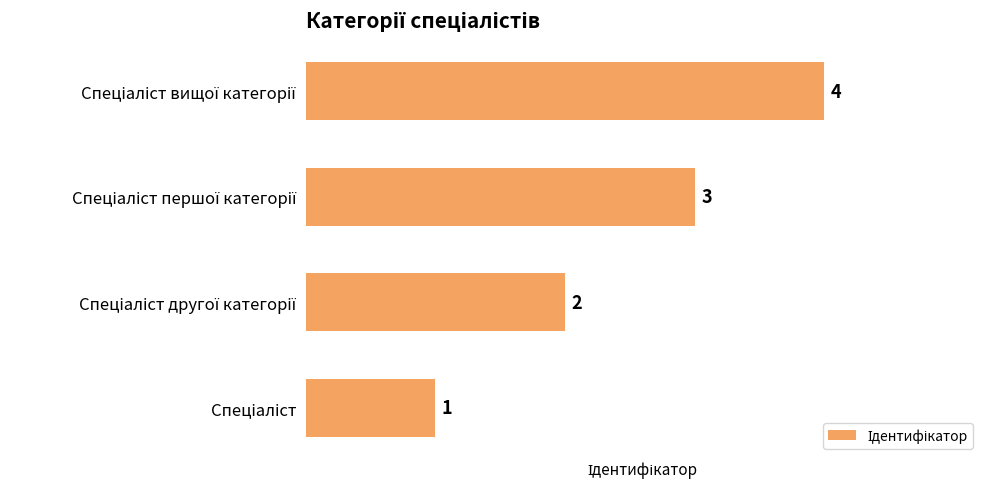

Count the values in the range 2 to 4.

3